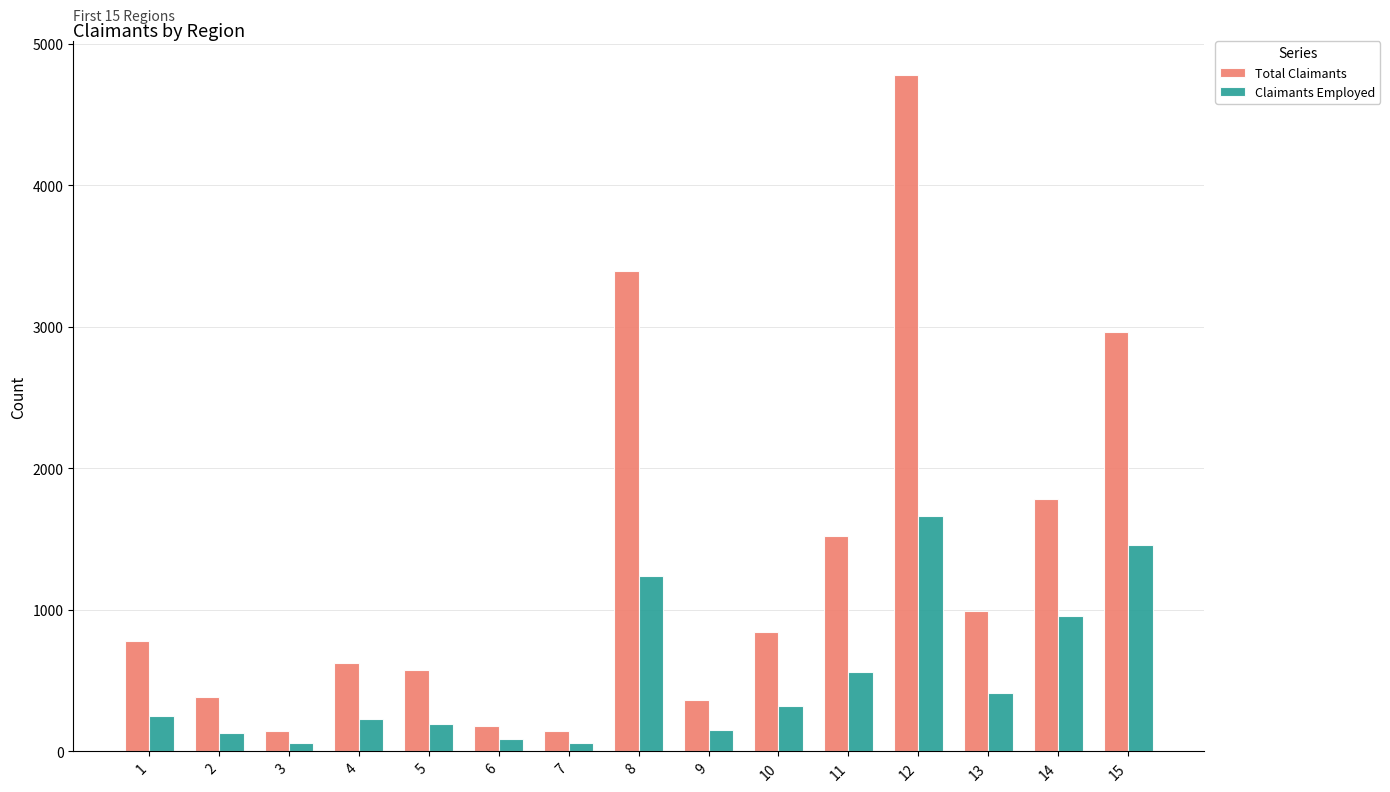

What is the smallest value displayed?

58